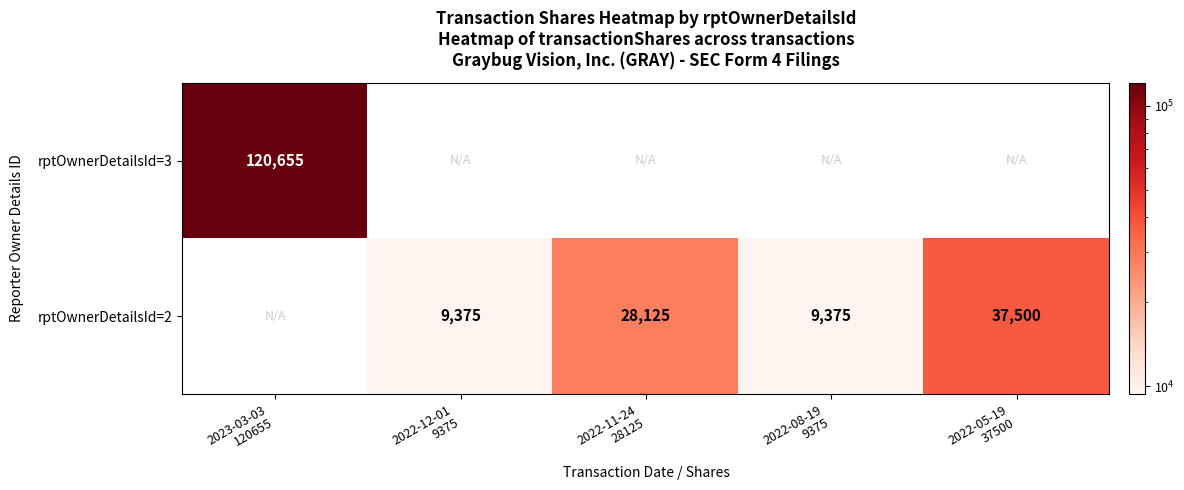

Is it true that rptOwnerDetailsId=2 equals 37500.0 at 2022-05-19 37500?

True